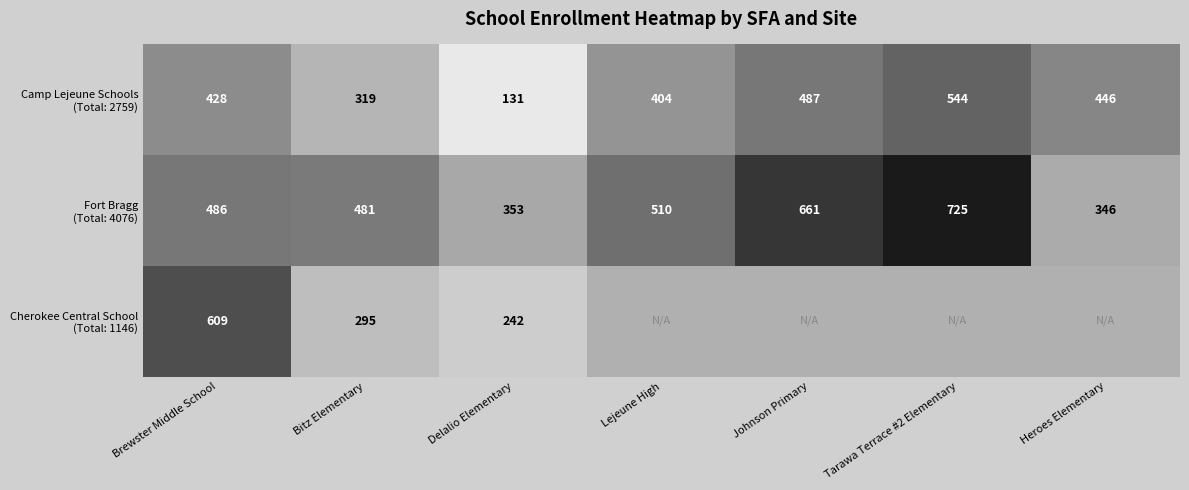

What is the difference between the maximum and minimum values in the Camp Lejeune Schools (Total: 2759) series?

413.0